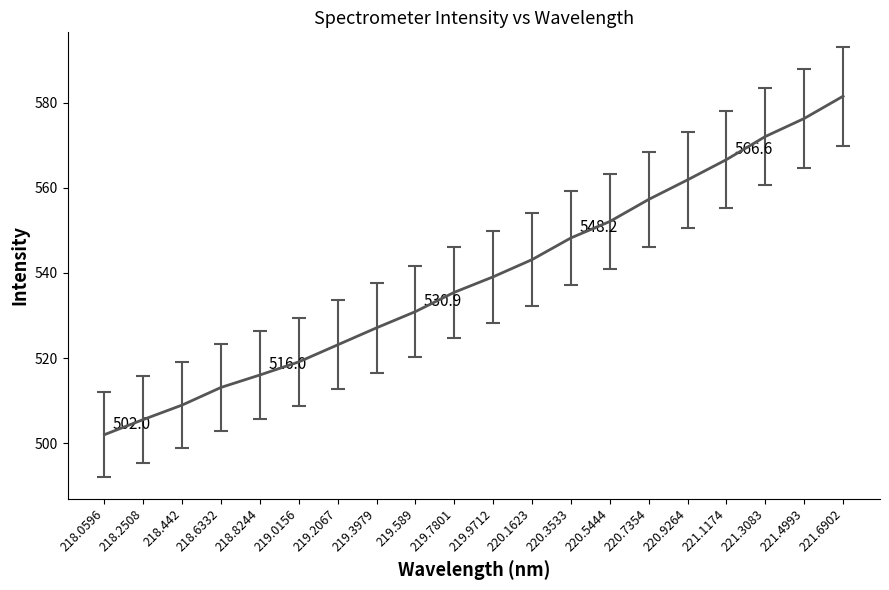

At which label does the data first exceed 539?

219.9712